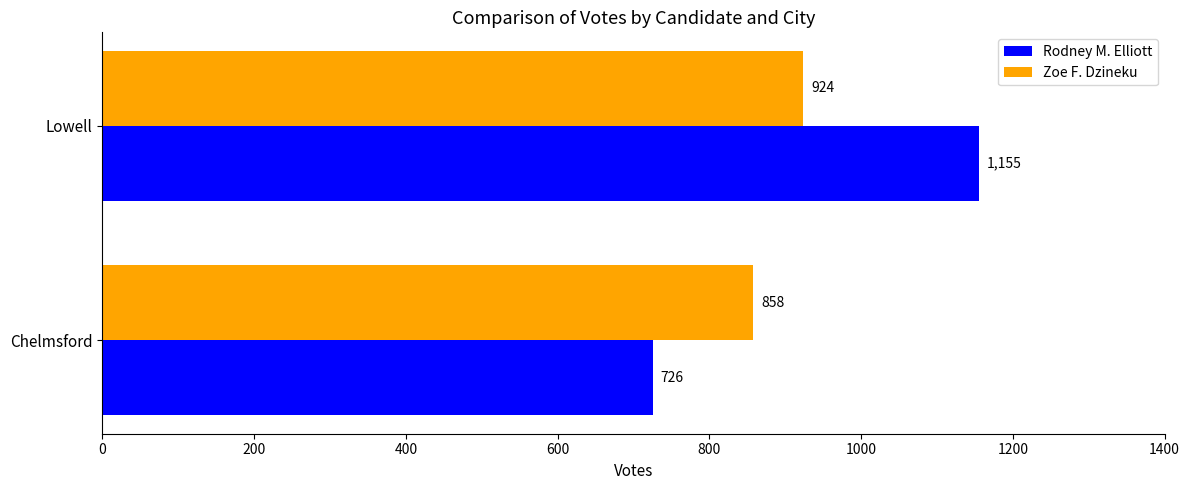

Count the number of categories in the chart.

2